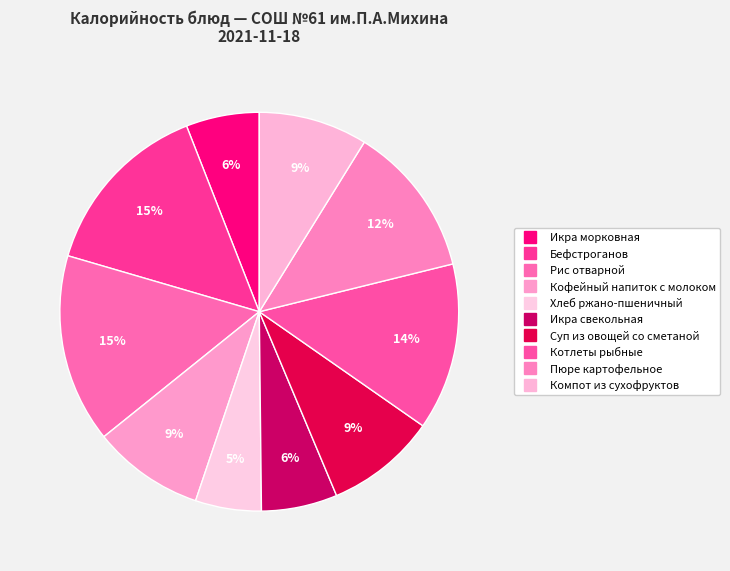

To the nearest percent, what percentage of the pie is Кофейный напиток с молоком?

9%